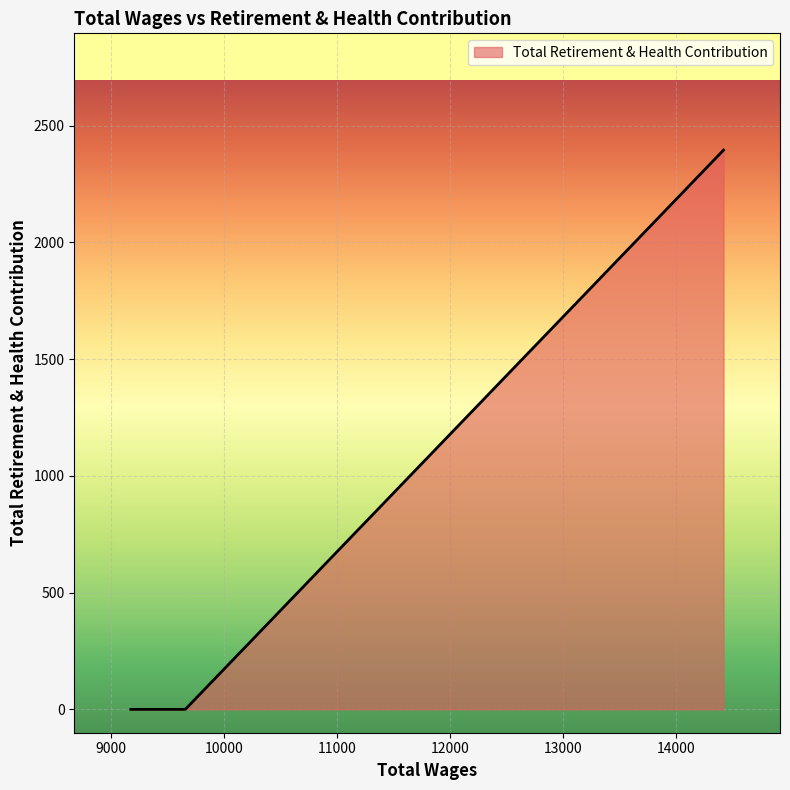

What is the average value?

798